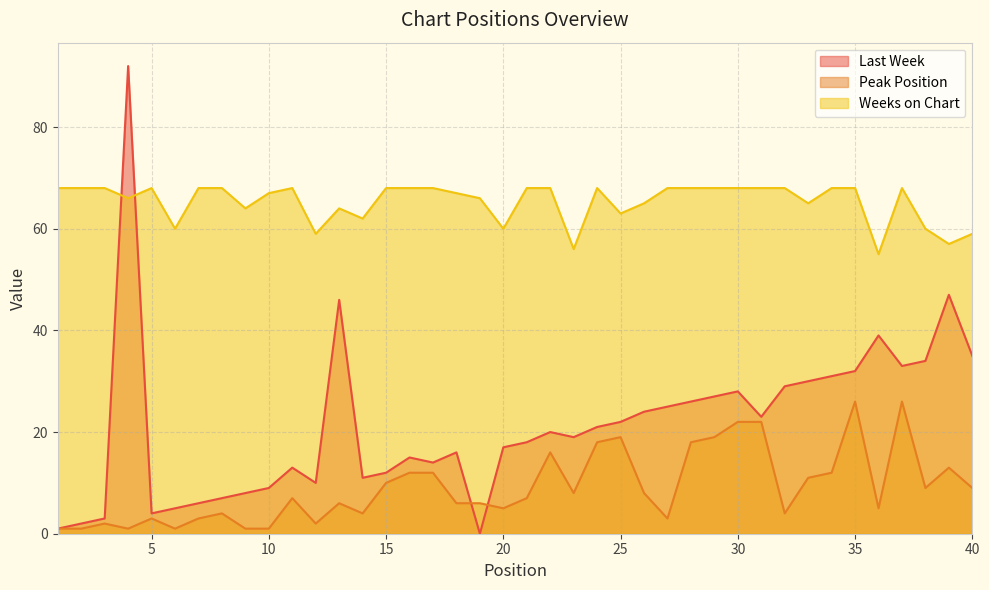

Reading left to right, list all the values displayed in this chart.

Last Week: 1	2	3	92	4	5	6	7	8	9	13	10	46	11	12	15	14	16	0	17	18	20	19	21	22	24	25	26	27	28	23	29	30	31	32	39	33	34	47	35
Peak Position: 1	1	2	1	3	1	3	4	1	1	7	2	6	4	10	12	12	6	6	5	7	16	8	18	19	8	3	18	19	22	22	4	11	12	26	5	26	9	13	9
Weeks on Chart: 68	68	68	66	68	60	68	68	64	67	68	59	64	62	68	68	68	67	66	60	68	68	56	68	63	65	68	68	68	68	68	68	65	68	68	55	68	60	57	59